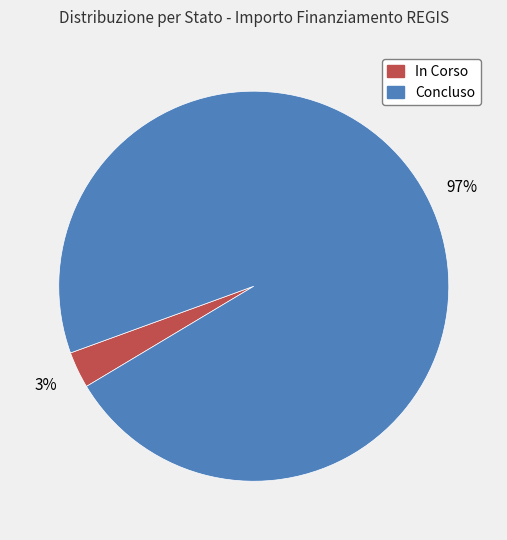

How many slices are in this pie chart?

2